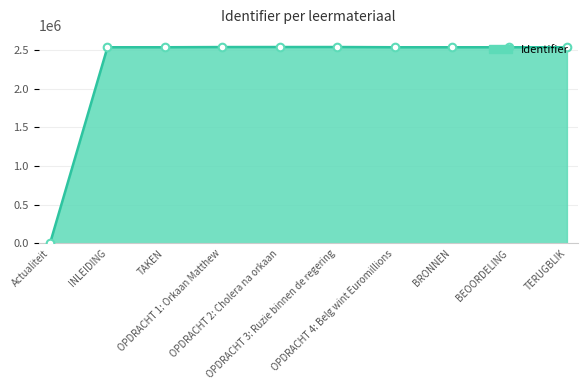

What is the change in value from OPDRACHT 2: Cholera na orkaan to TERUGBLIK?

-3088